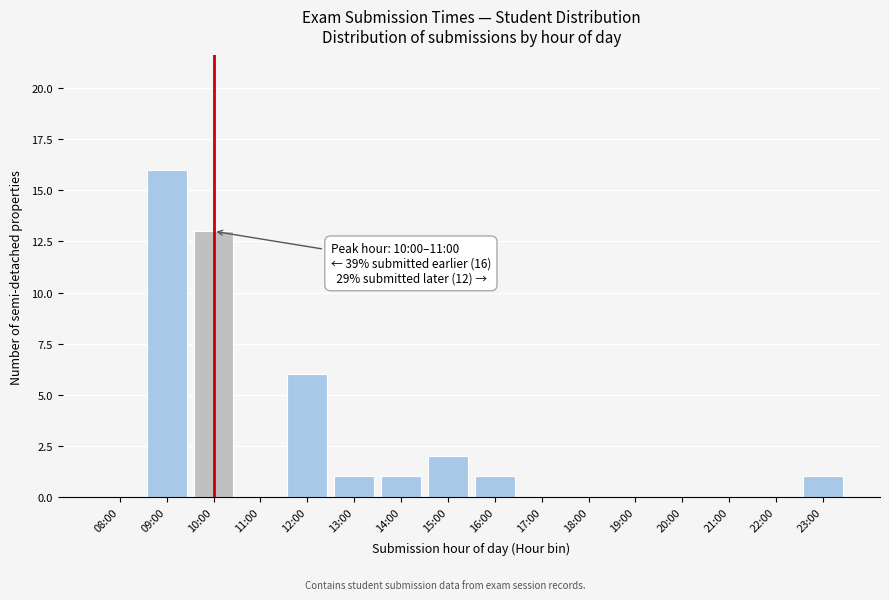

Reading left to right, extract all data points from this chart.

08:00=0	09:00=16	10:00=13	11:00=0	12:00=6	13:00=1	14:00=1	15:00=2	16:00=1	17:00=0	18:00=0	19:00=0	20:00=0	21:00=0	22:00=0	23:00=1